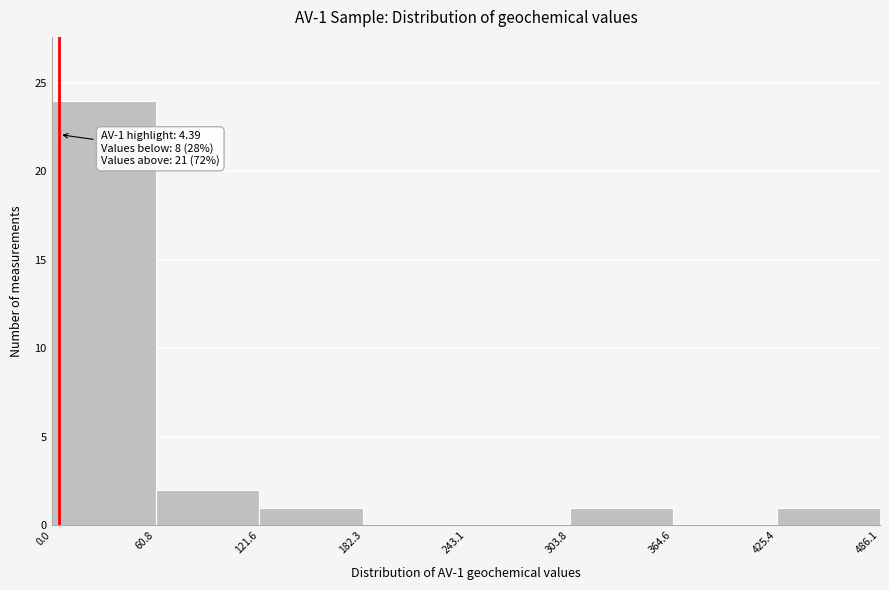

Over which range of the x-axis is the bar tallest?

0.0 to 60.8